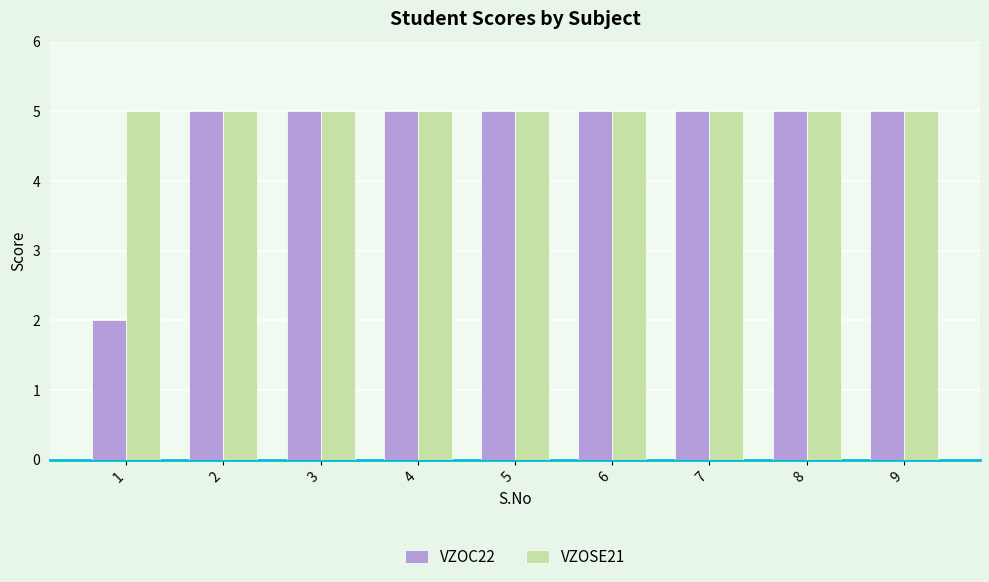

List the series in order of their overall mean, highest first.

VZOSE21, VZOC22